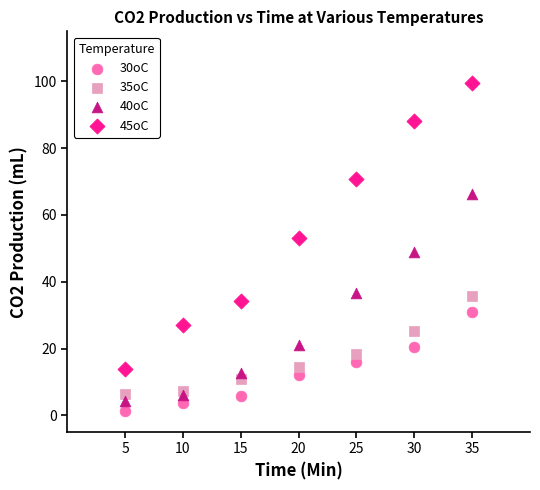

Across all data points, what is the range of X values (max minus min)?

30.0